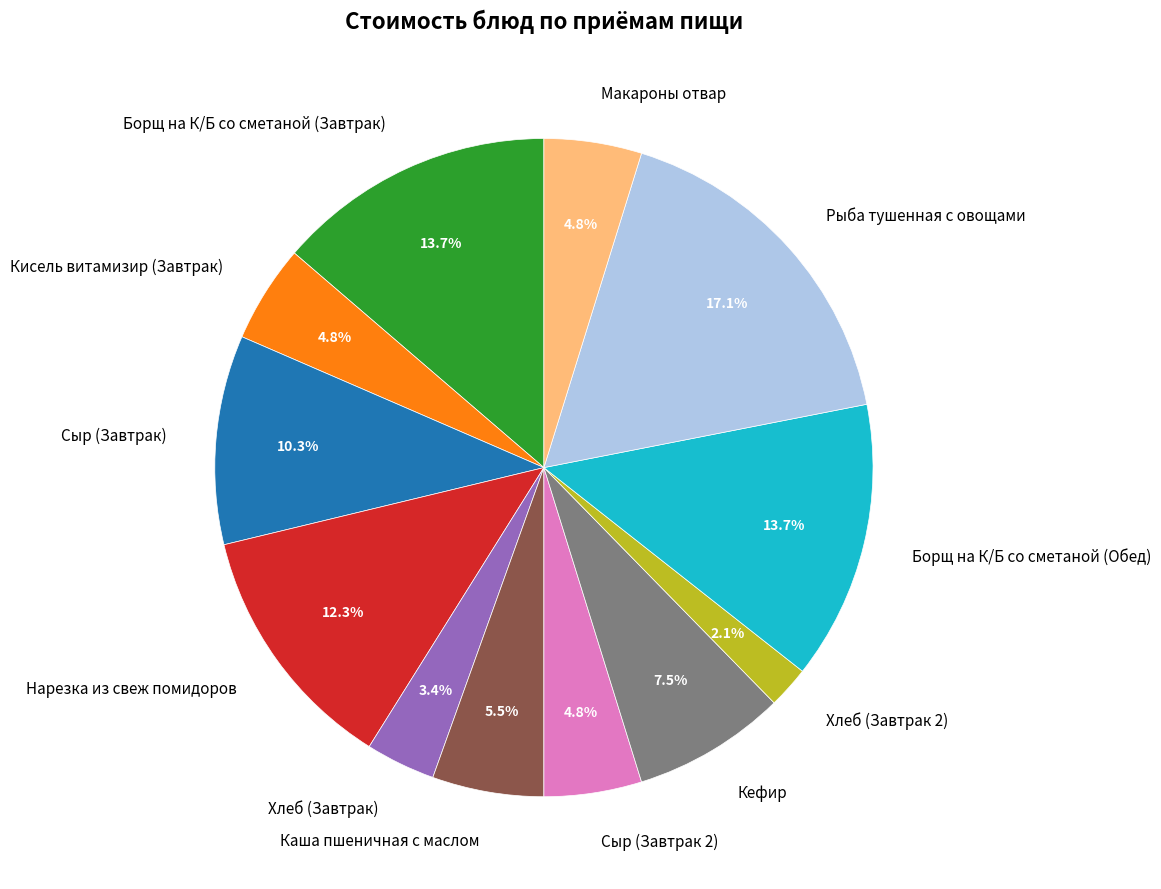

True or false: Борщ на К/Б со сметаной (Завтрак) accounts for 19% of the total.

False